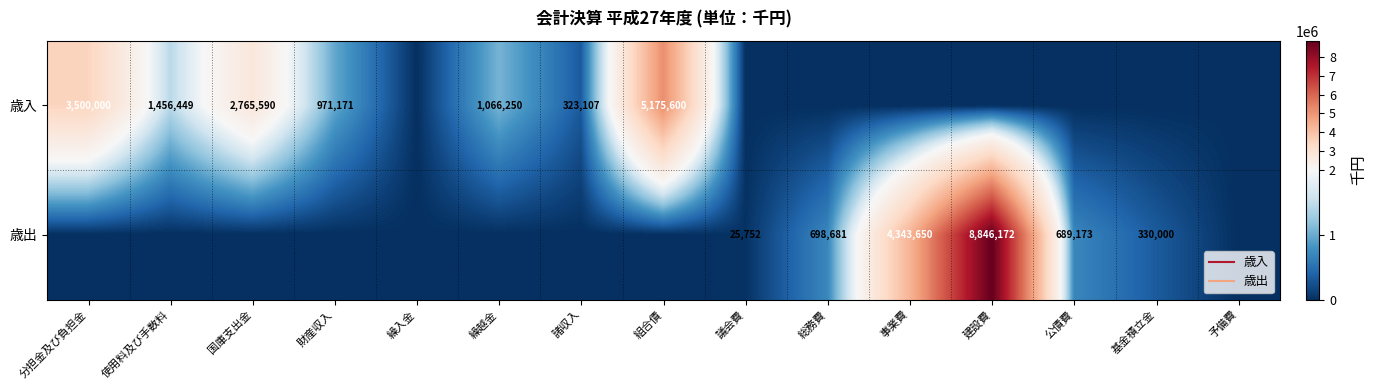

At how many categories does at least one series exceed 2055669?

5